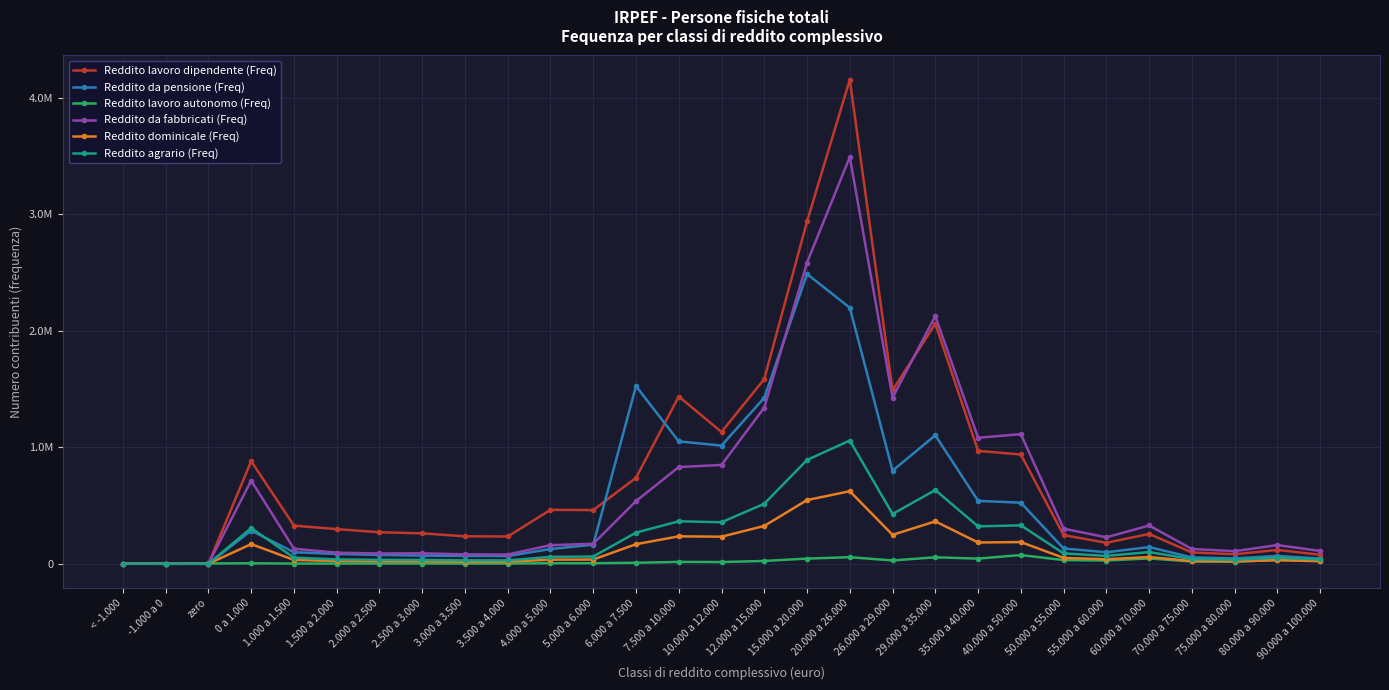

What are all the series names shown in the legend?

Reddito lavoro dipendente (Freq), Reddito da pensione (Freq), Reddito lavoro autonomo (Freq), Reddito da fabbricati (Freq), Reddito dominicale (Freq), Reddito agrario (Freq)